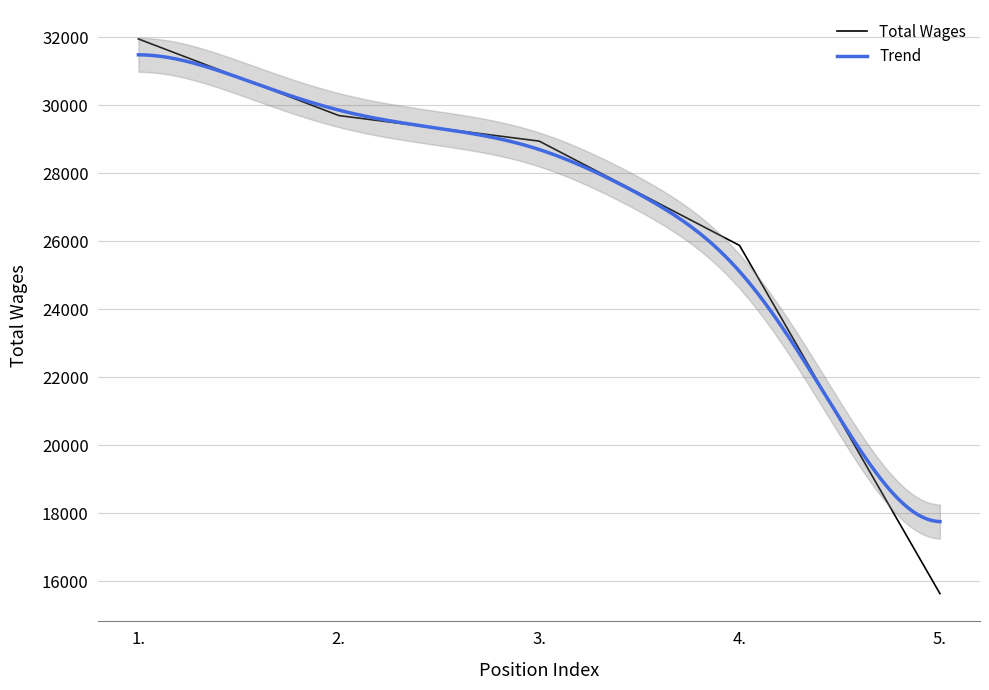

True or false: the data shows 45921 at 1..

False